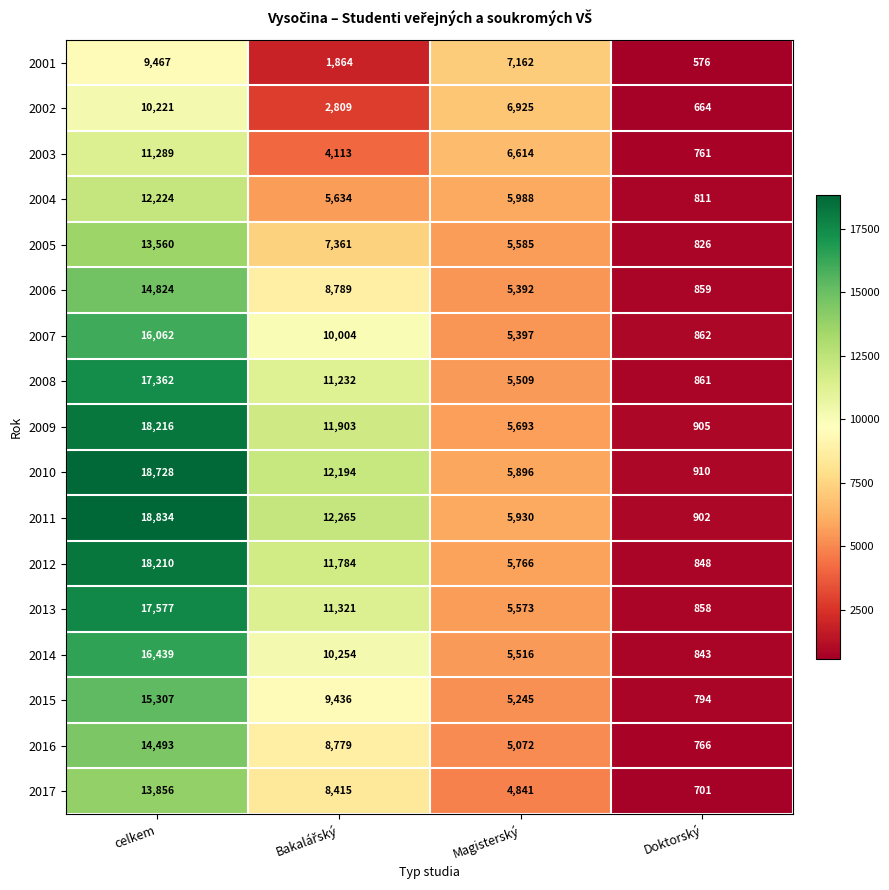

Rank the series by their maximum value, from lowest to highest.

2001, 2002, 2003, 2004, 2005, 2017, 2016, 2006, 2015, 2007, 2014, 2008, 2013, 2012, 2009, 2010, 2011